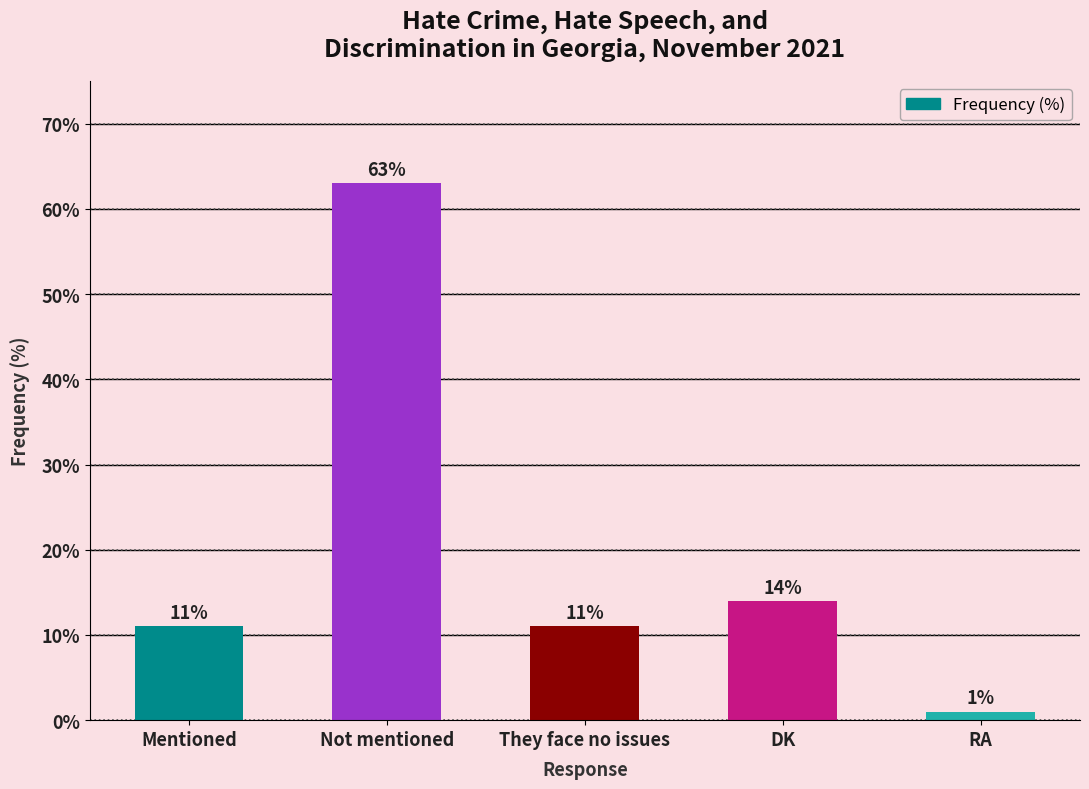

What is the greatest value displayed?

63